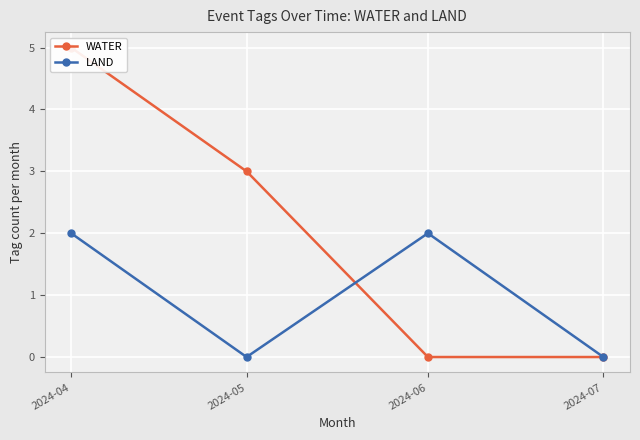

Where is the first local maximum for LAND?

2024-06